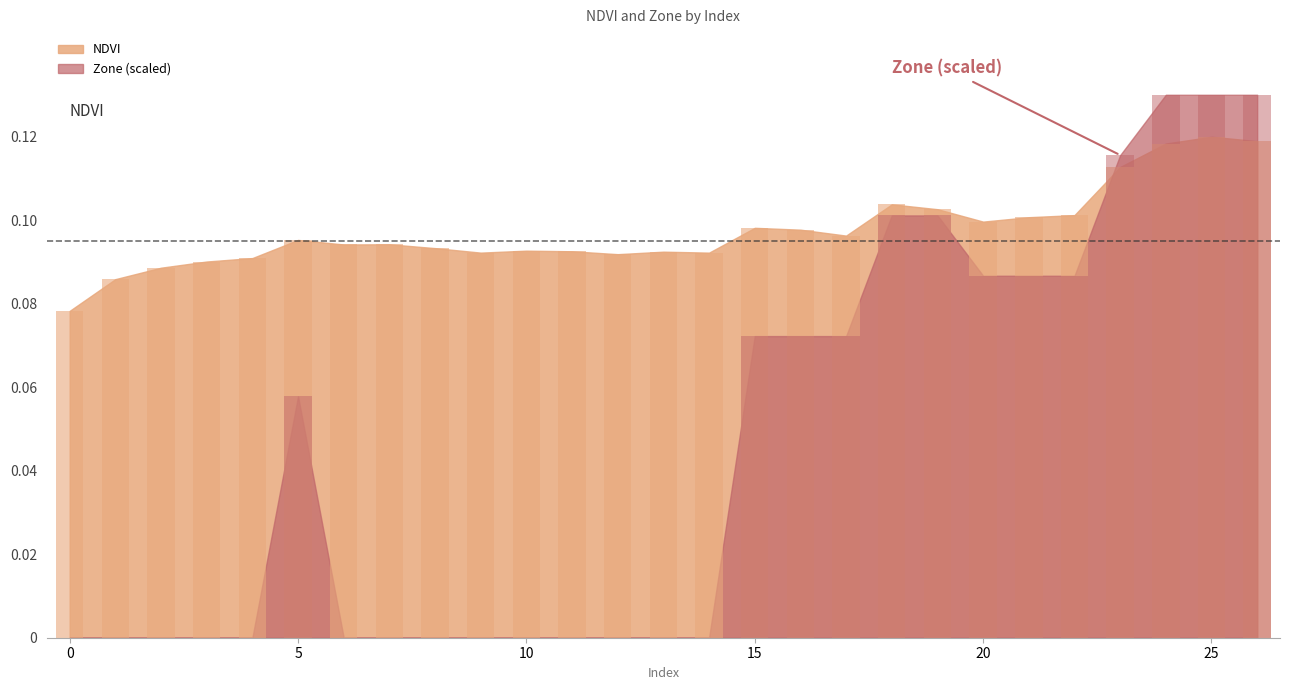

What is the sum of all values?

2.6